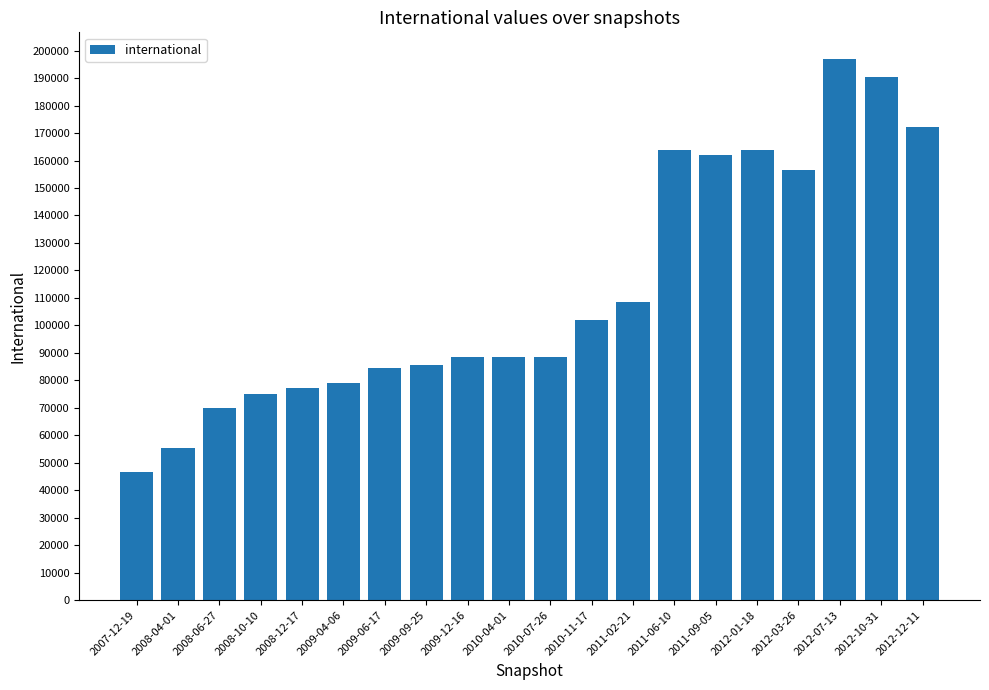

What is the difference between the values at 2010-11-17 and 2008-10-10?

27163